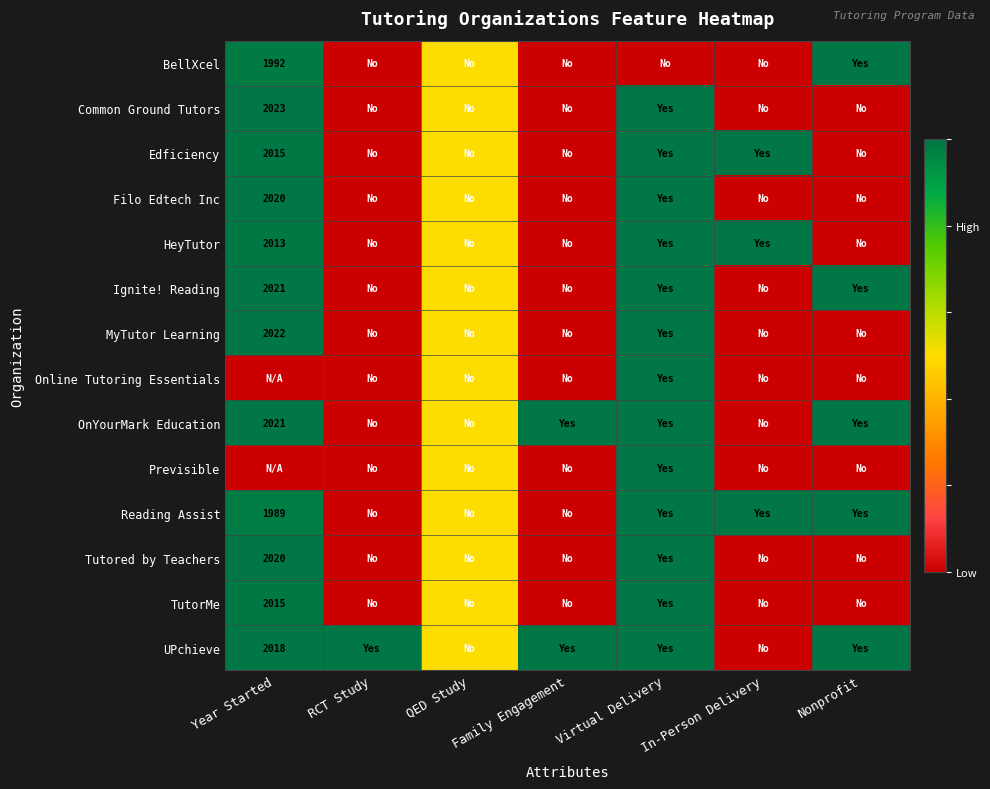

Which has a higher value, QED Study or Family Engagement?

QED Study